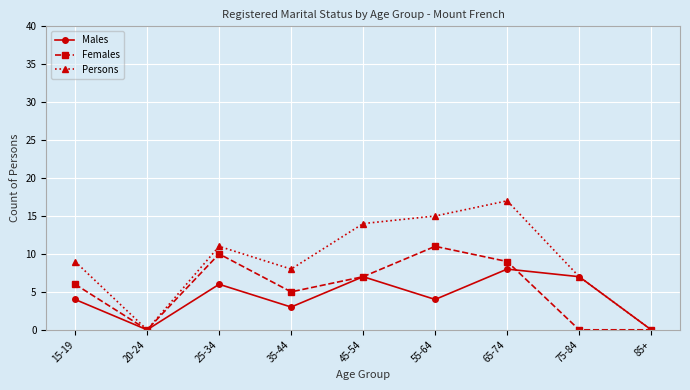

At which category is the sum across all series the highest?

65-74